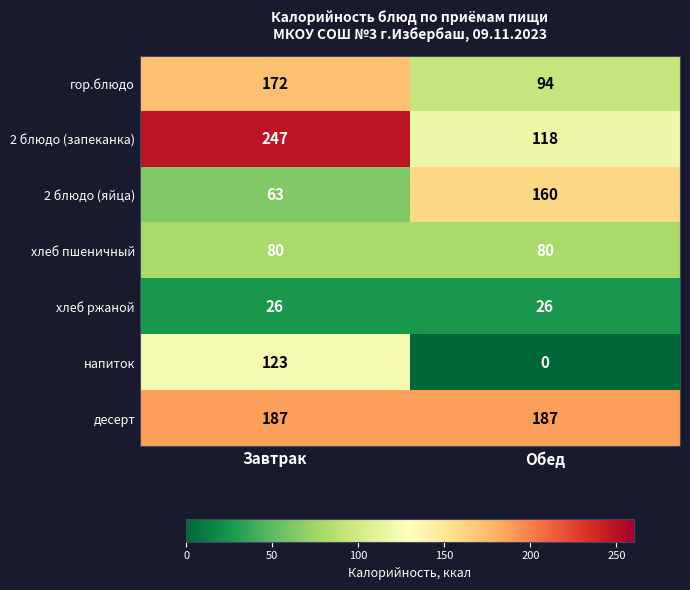

What is the sum of all десерт values?

374